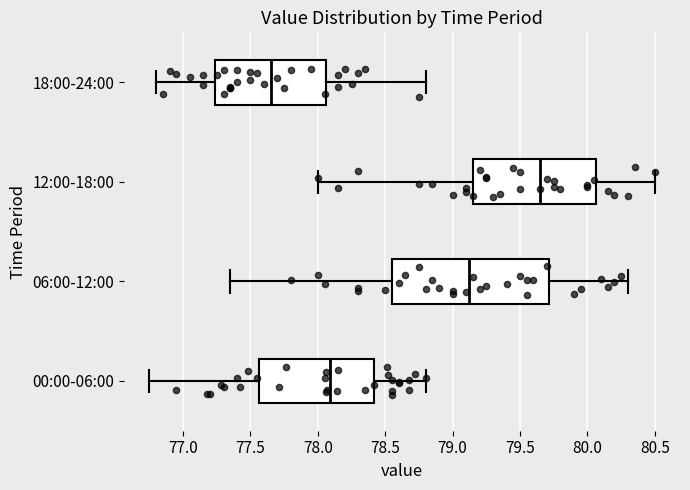

Which box is the widest, from its left edge to its right edge?

06:00-12:00